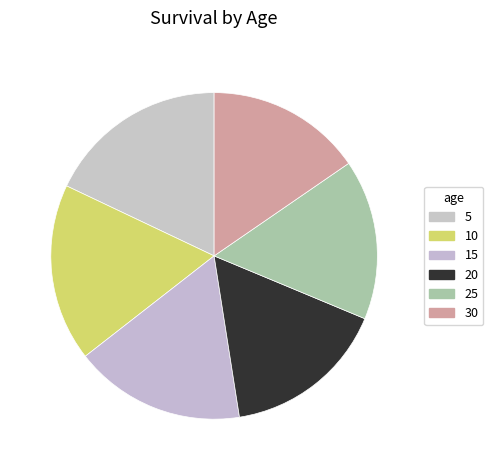

Count the number of slices in the pie.

6